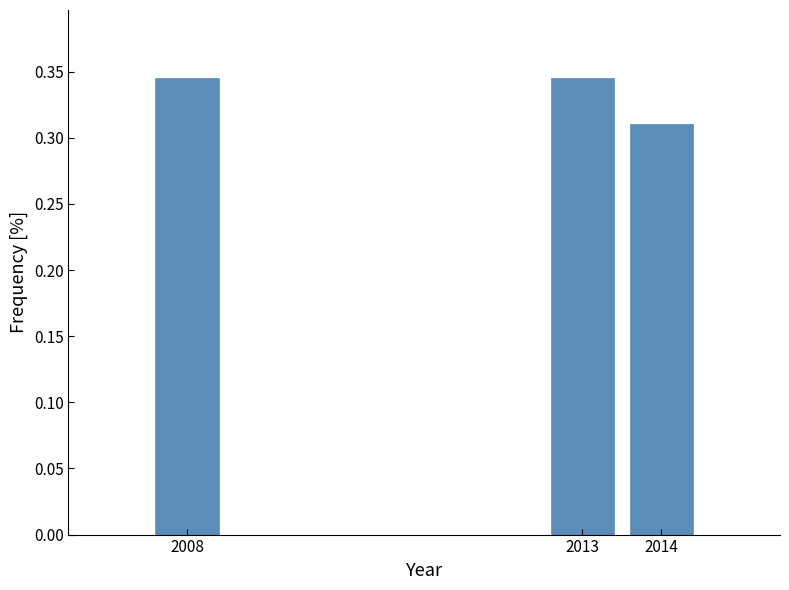

At which label is the value closest to 0?

2014